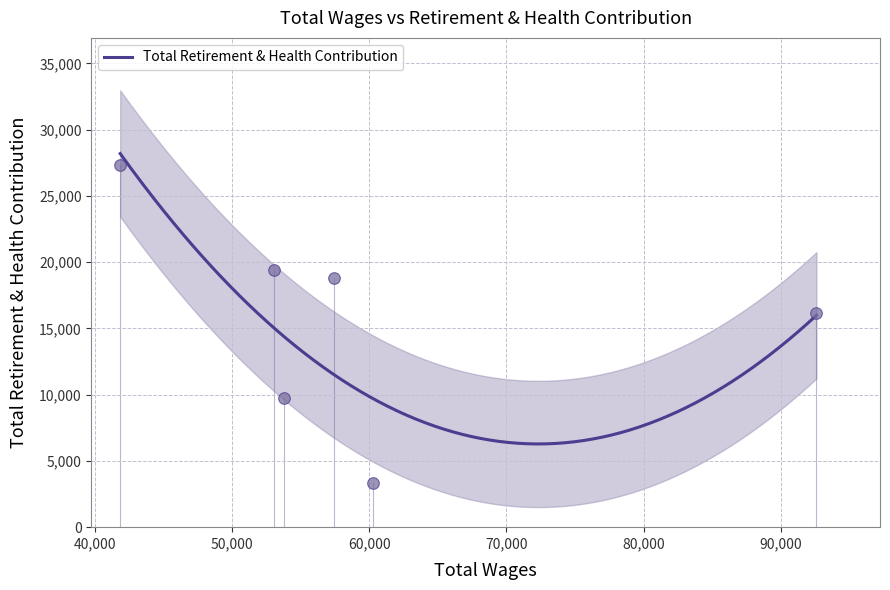

Approximately how many times larger is the value at 53761.0 compared to 41861.0?

0.4